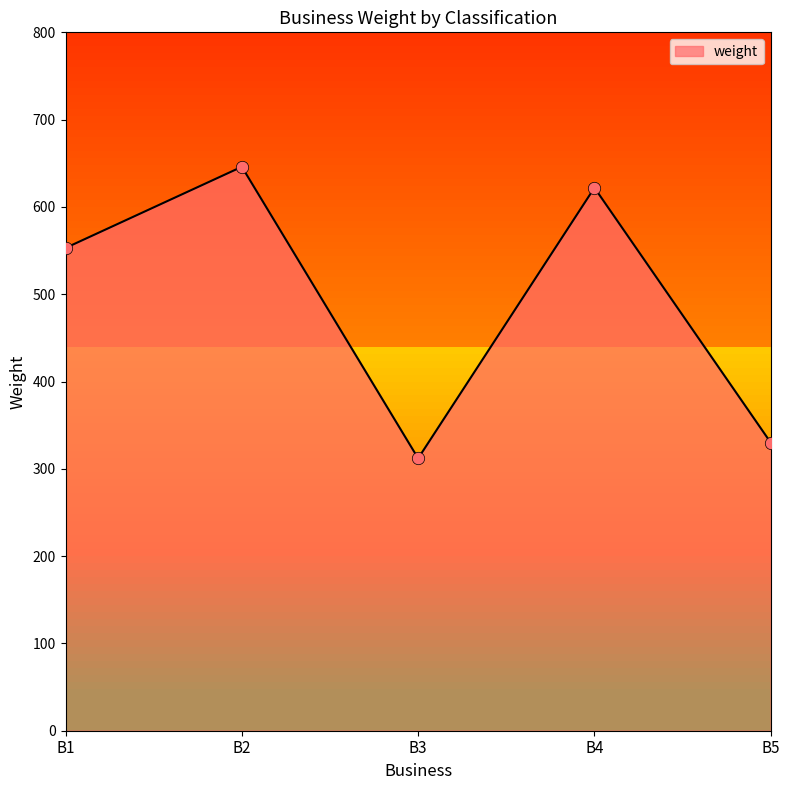

Between B3 and B1, which is larger?

B1